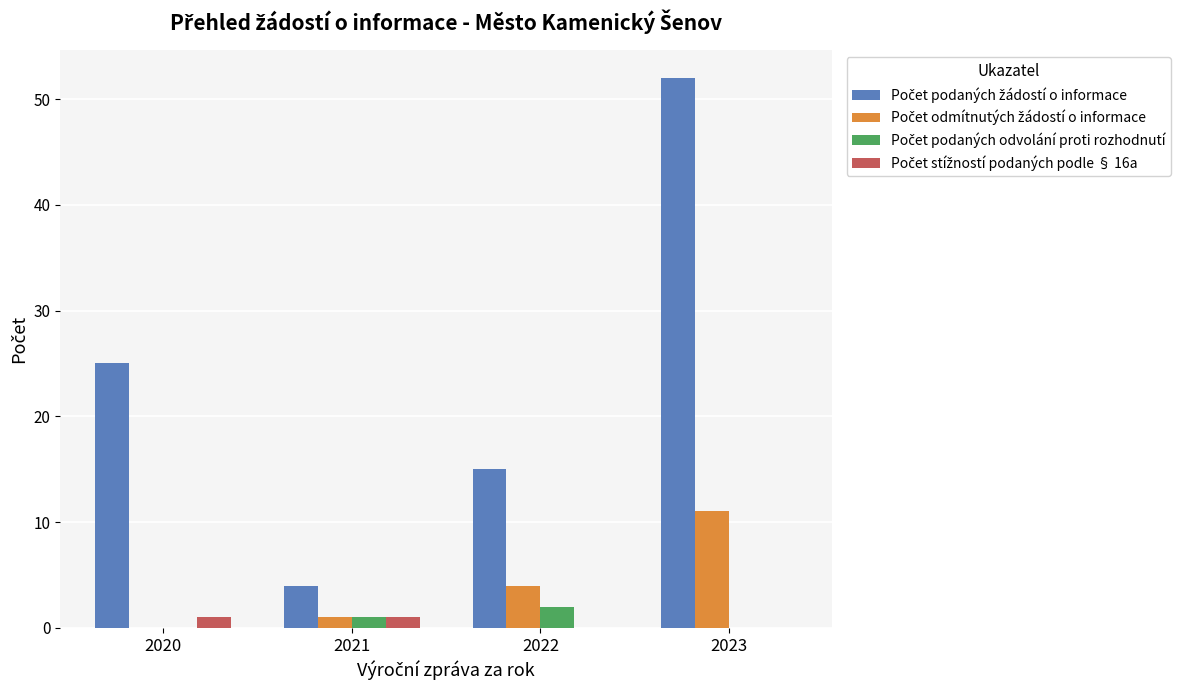

Which label corresponds to the largest value in the chart?

2023